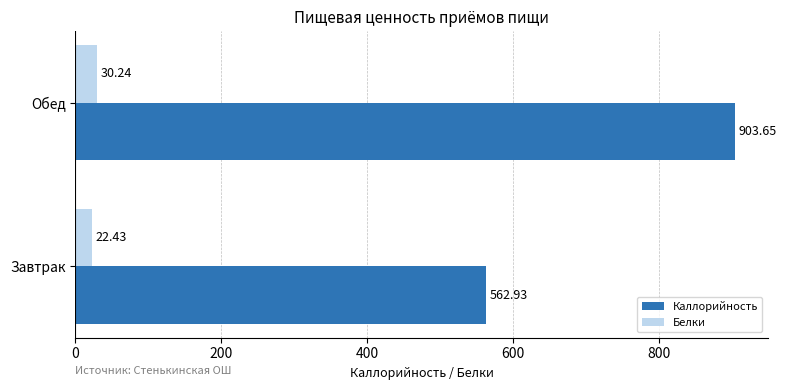

What is the sum of all Каллорийность values?

1466.6